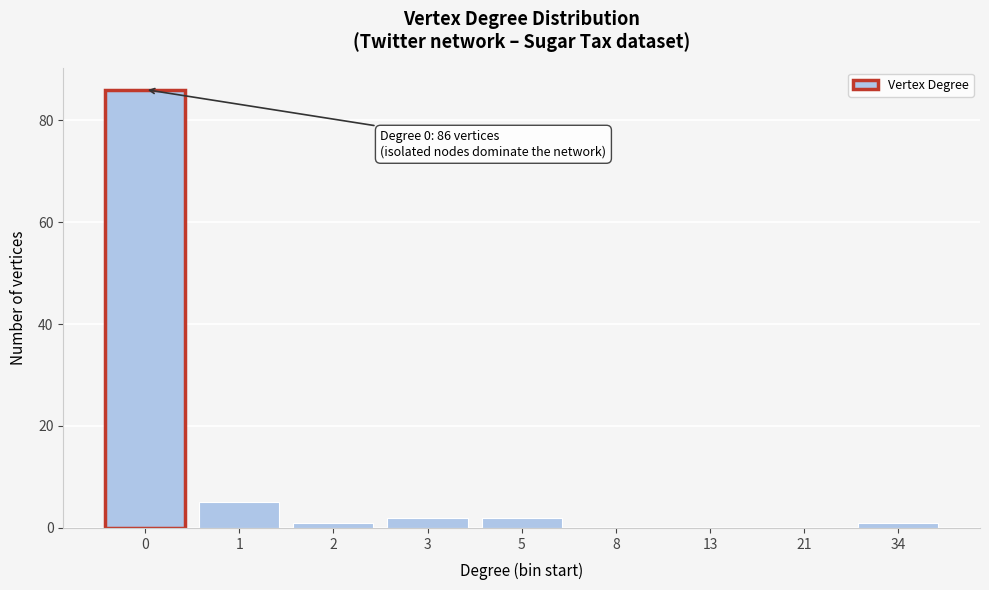

Reading left to right, list all the values displayed in this chart.

0=86	1=5	2=1	3=2	5=2	8=0	13=0	21=0	34=1